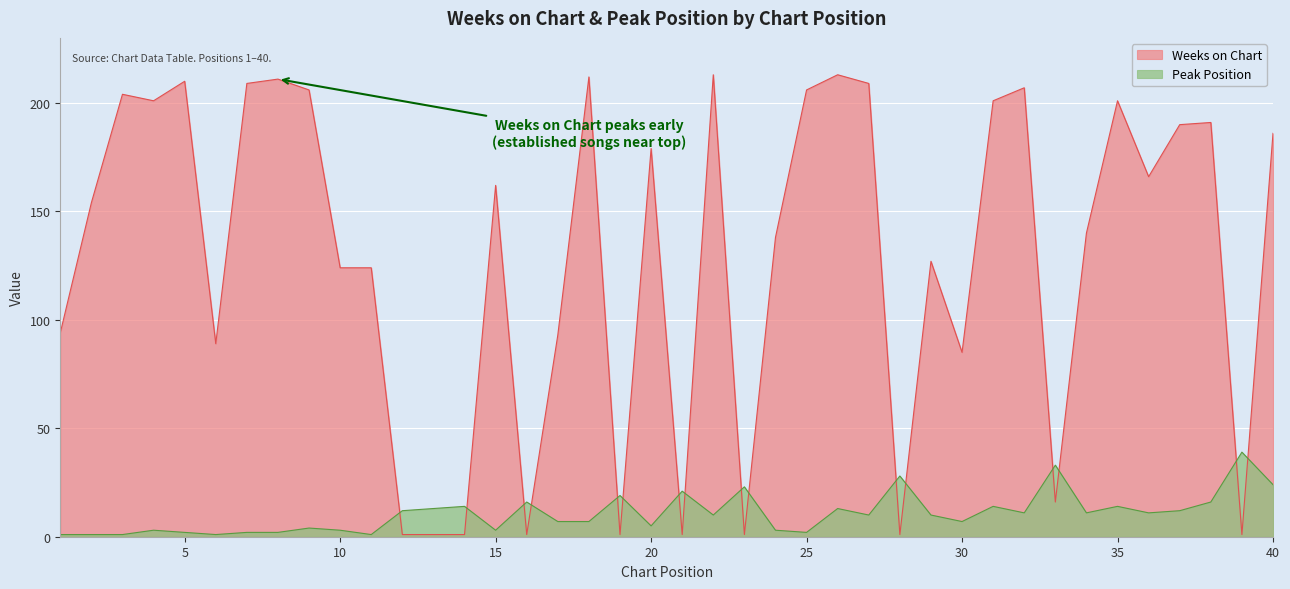

What is the sum of all Weeks on Chart values?

5170